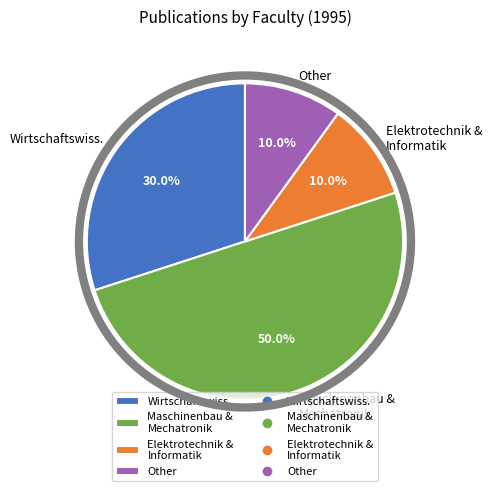

What portion of the pie excludes Wirtschaftswiss.?

70.0%